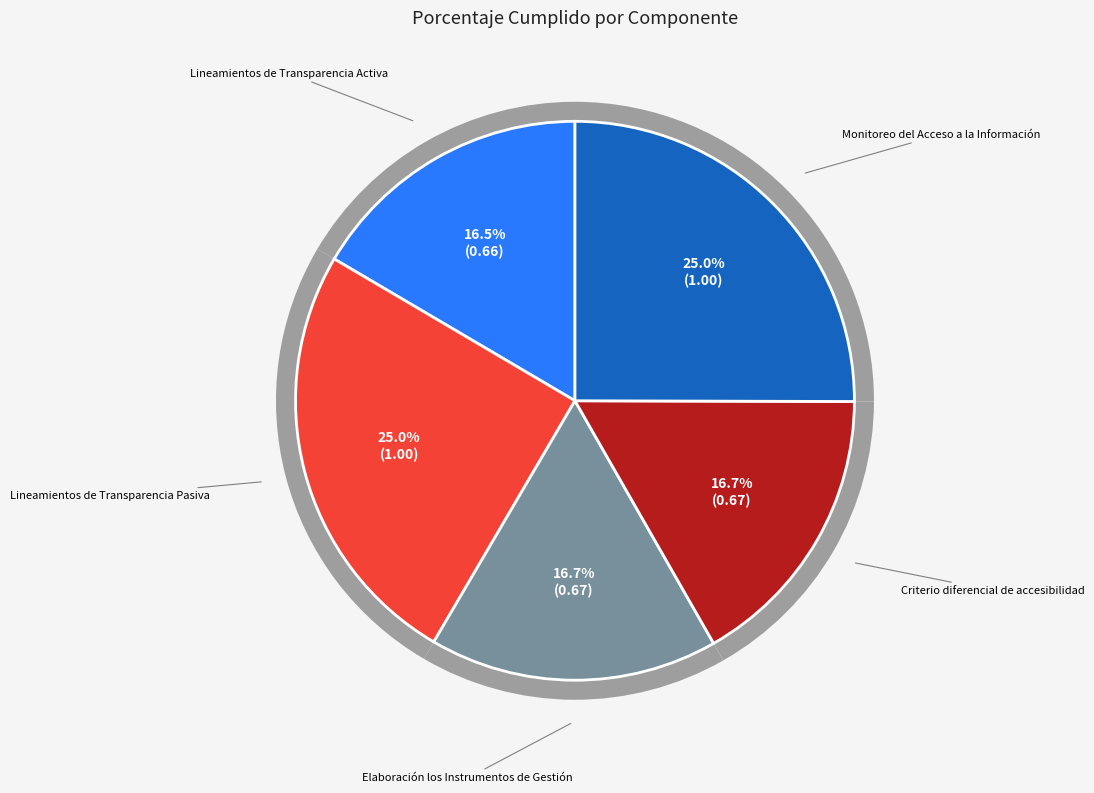

What is the largest slice in the pie chart?

Lineamientos de Transparencia Pasiva